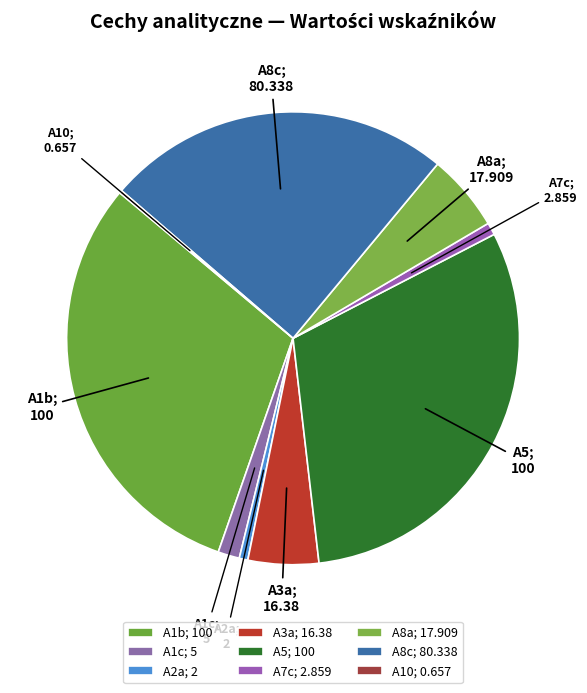

Does A1c account for over 50% of the chart?

No